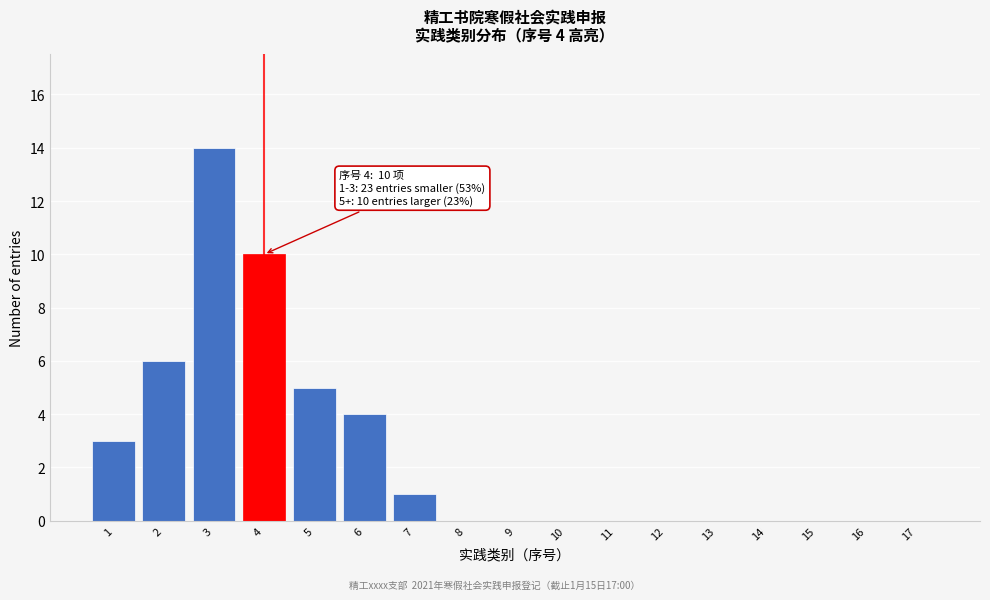

Reading right to left, extract all data points from this chart.

17=0	16=0	15=0	14=0	13=0	12=0	11=0	10=0	9=0	8=0	7=1	6=4	5=5	4=10	3=14	2=6	1=3